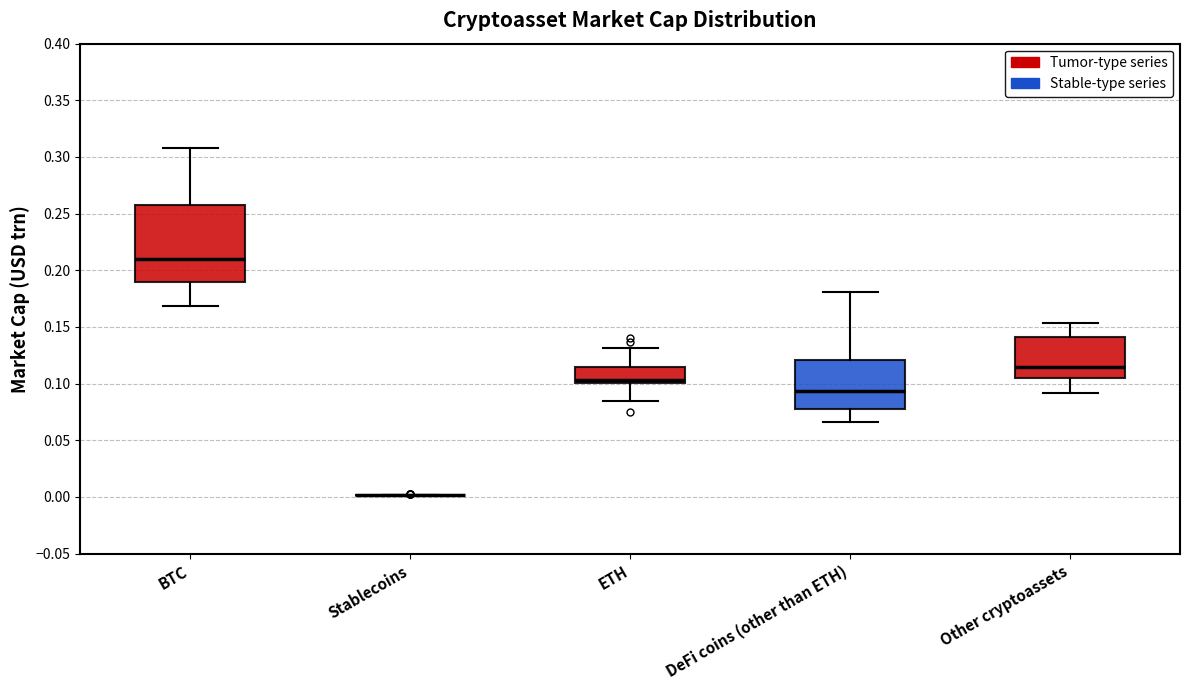

Where does the upper whisker of the box for BTC end on the y-axis? The values are not printed on the chart, so give them approximately, as read against the axis.

0.310